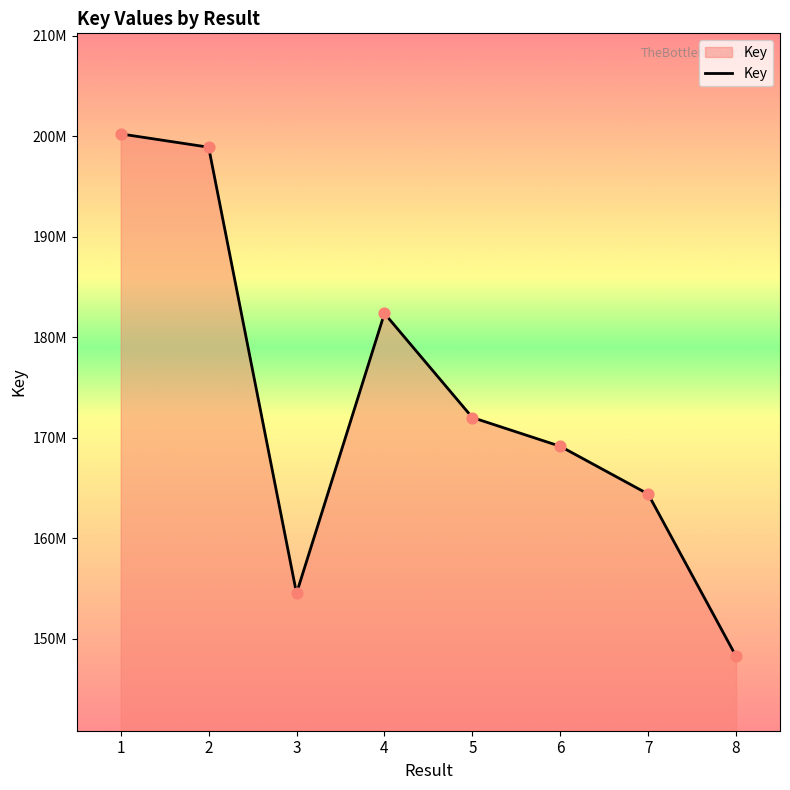

Approximately how many times larger is the value at 7 compared to 3?

1.1